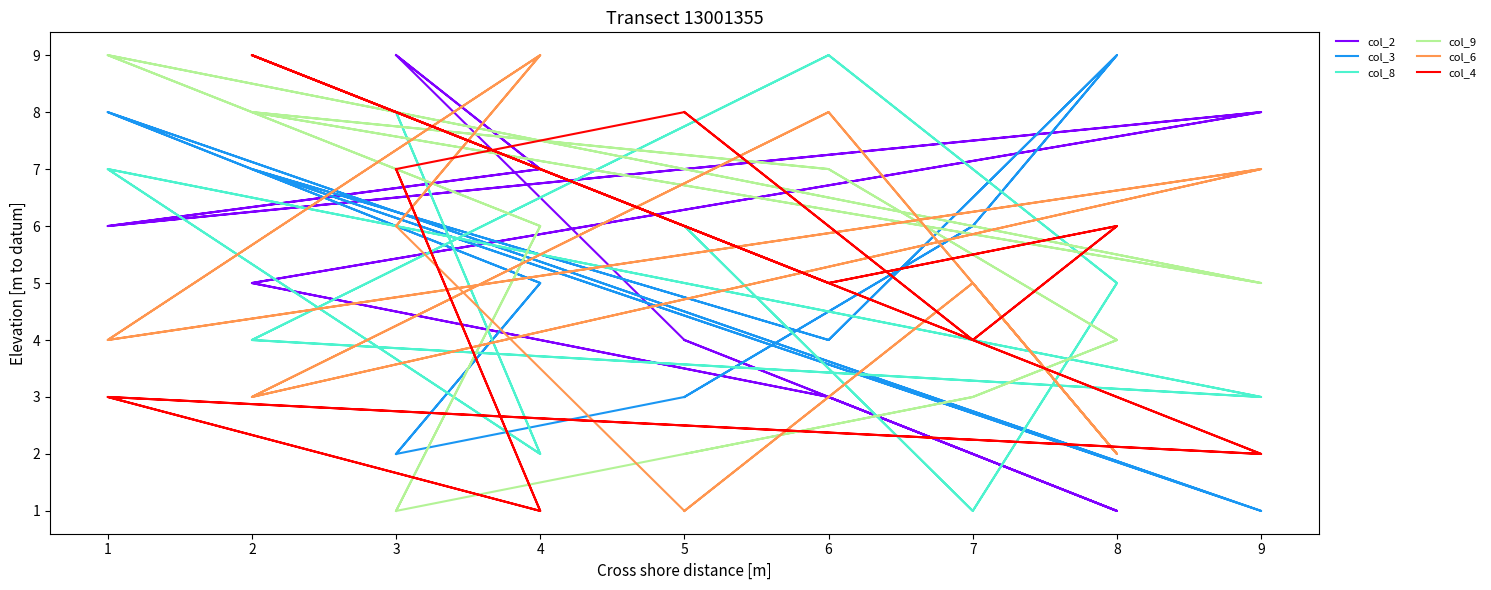

Which series ends up on top after the final intersection of col_6 and col_9?

col_9